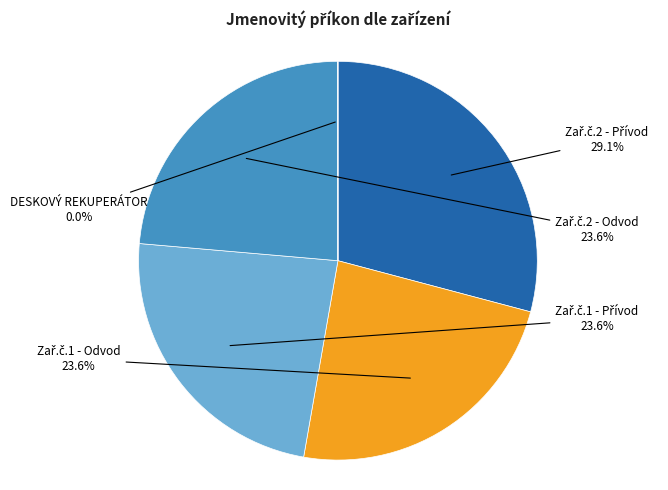

To the nearest percent, what is the difference between the largest and smallest slice percentages?

29%